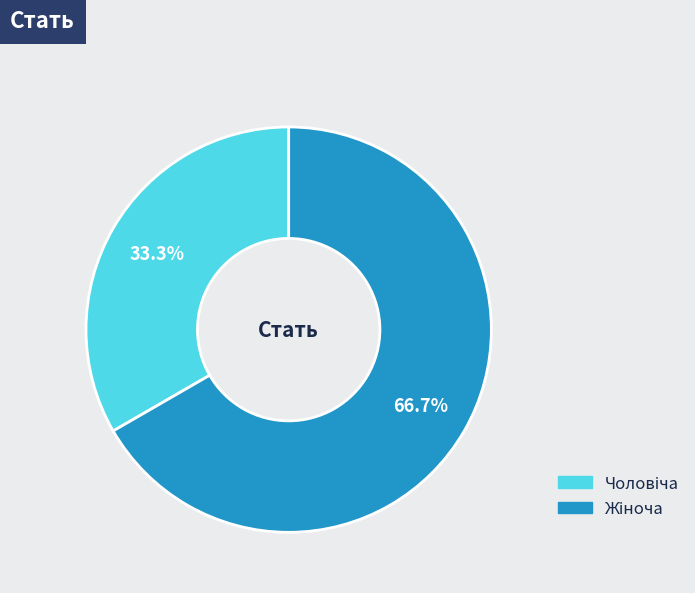

Is there a majority slice in this chart?

Yes